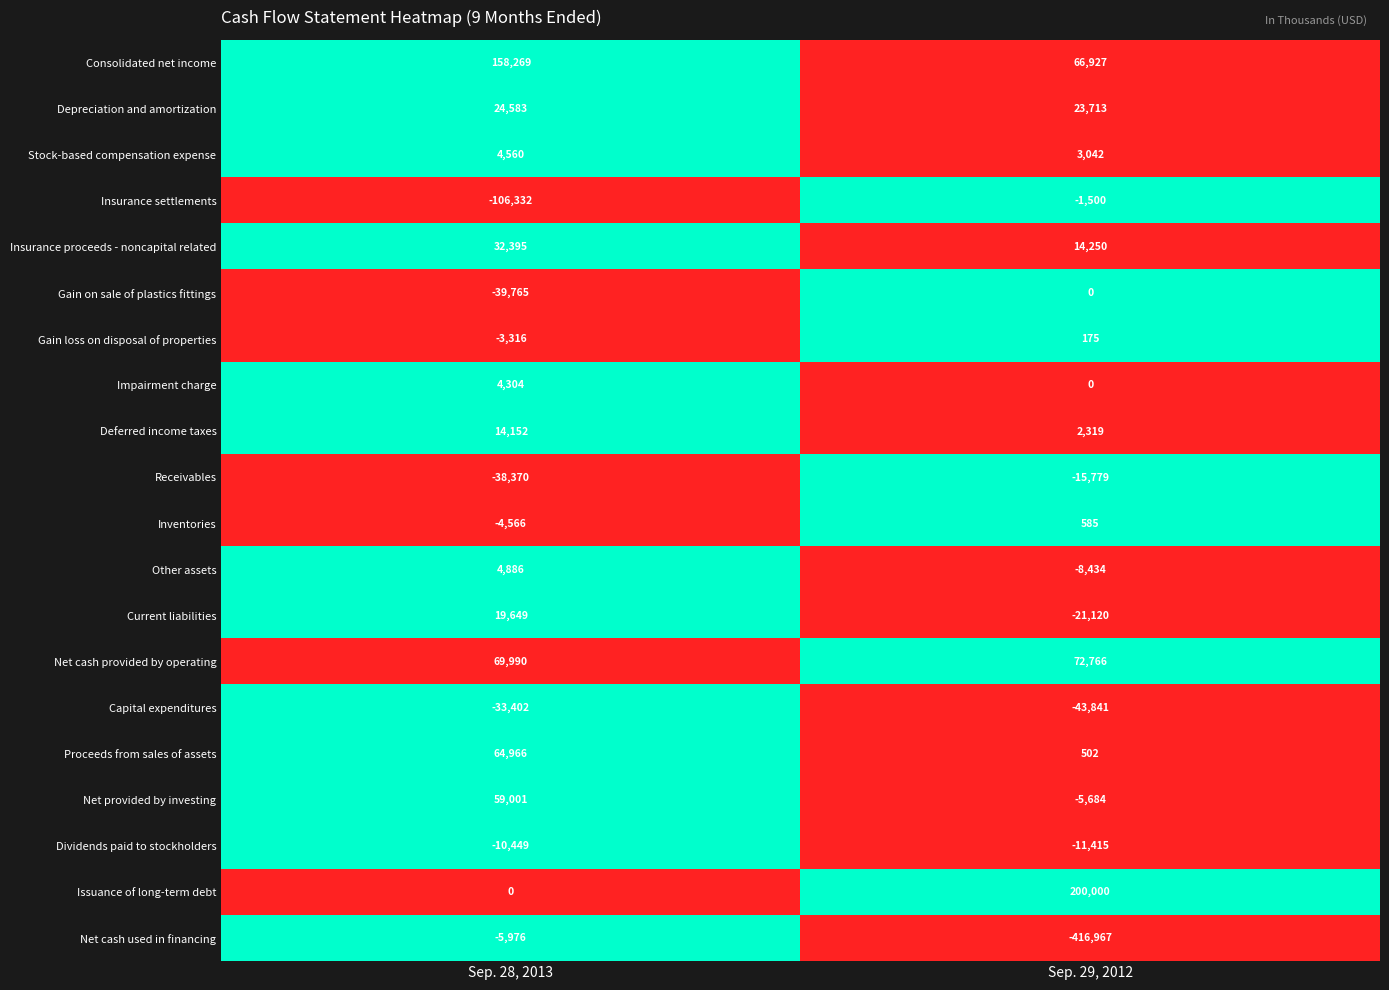

The value of Proceeds from sales of assets at Sep. 28, 2013 is 85571. True or false?

False